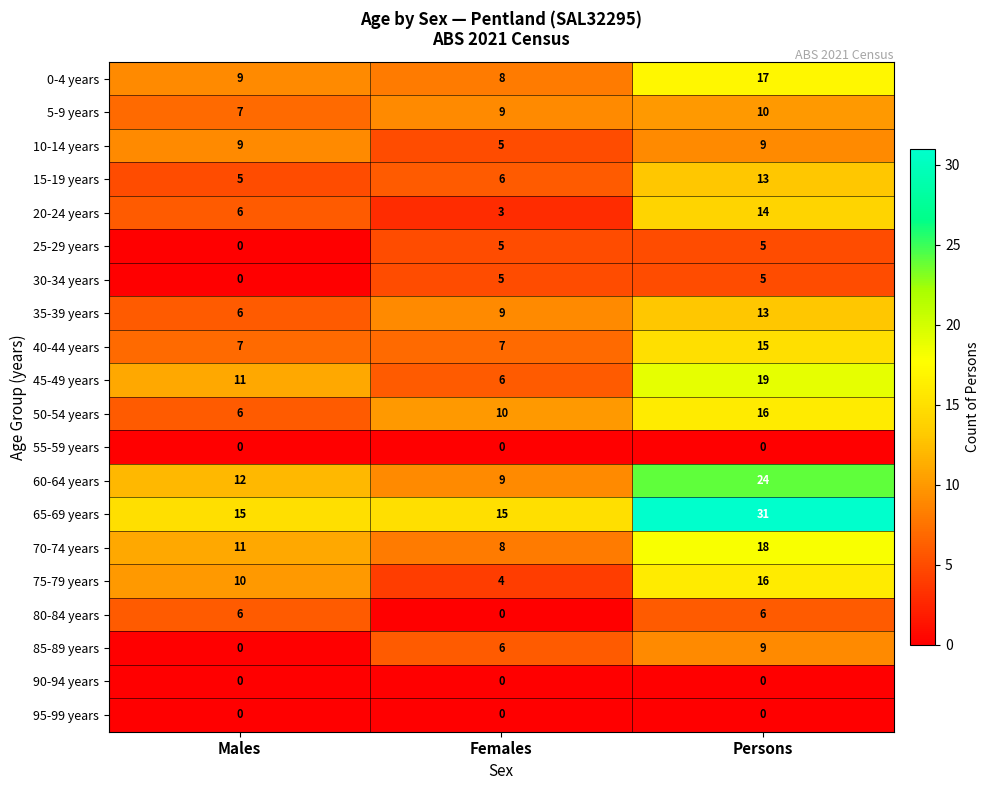

How many distinct data groups are displayed?

20